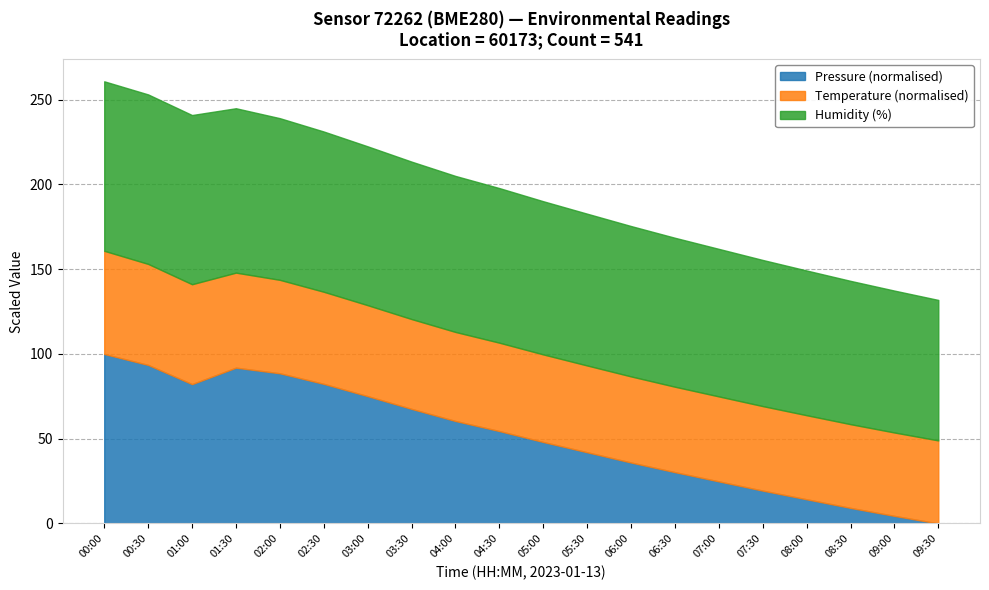

What is the total value across all series at 05:00?

190.1